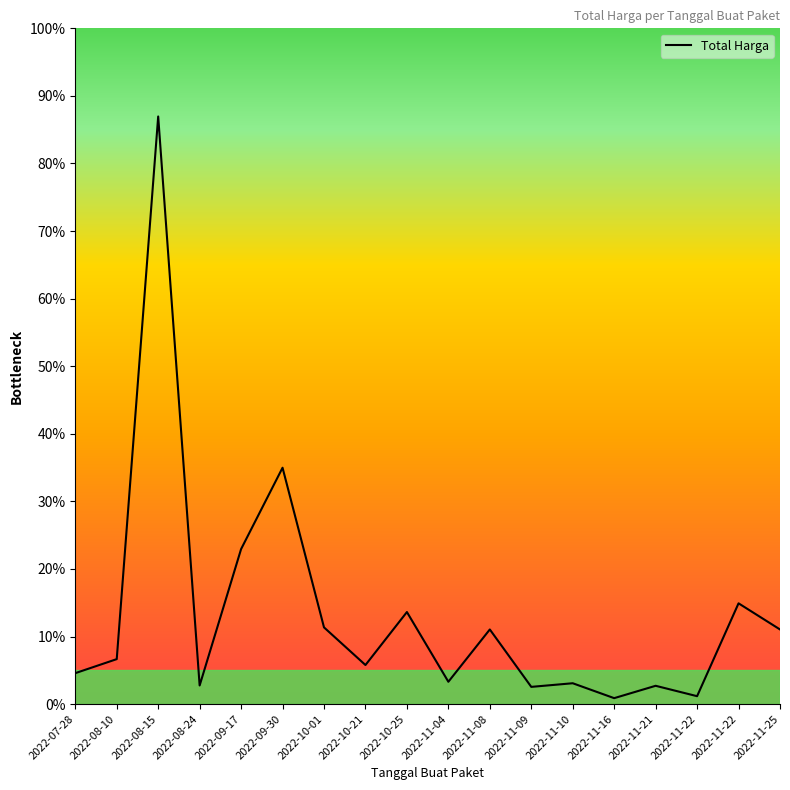

At which category does the chart reach its minimum across all series?

2022-11-16